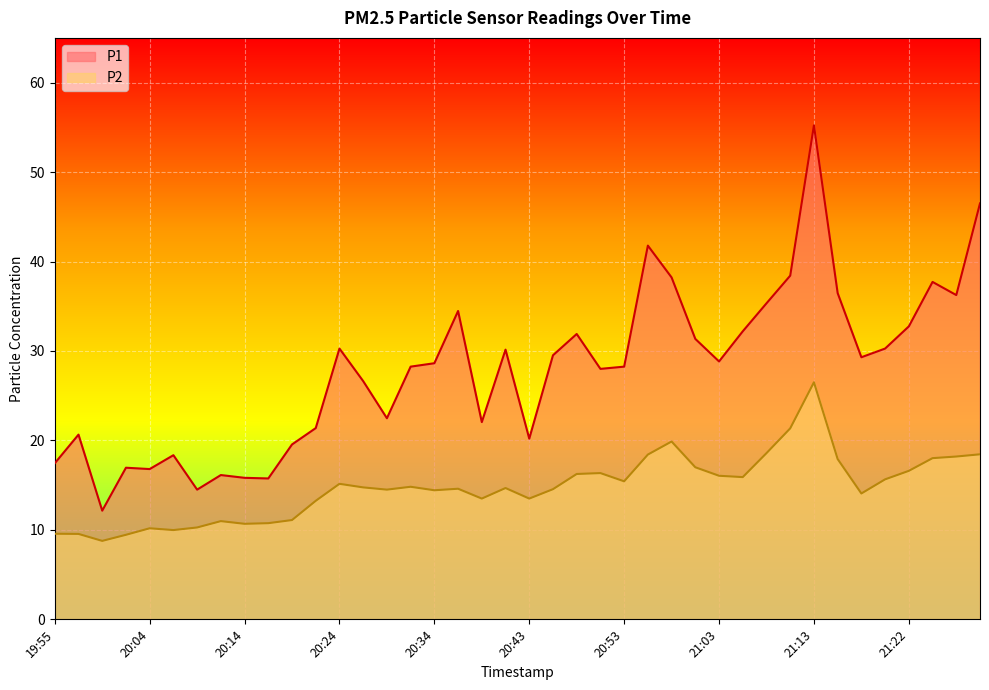

What position from the right is 20:58?

14